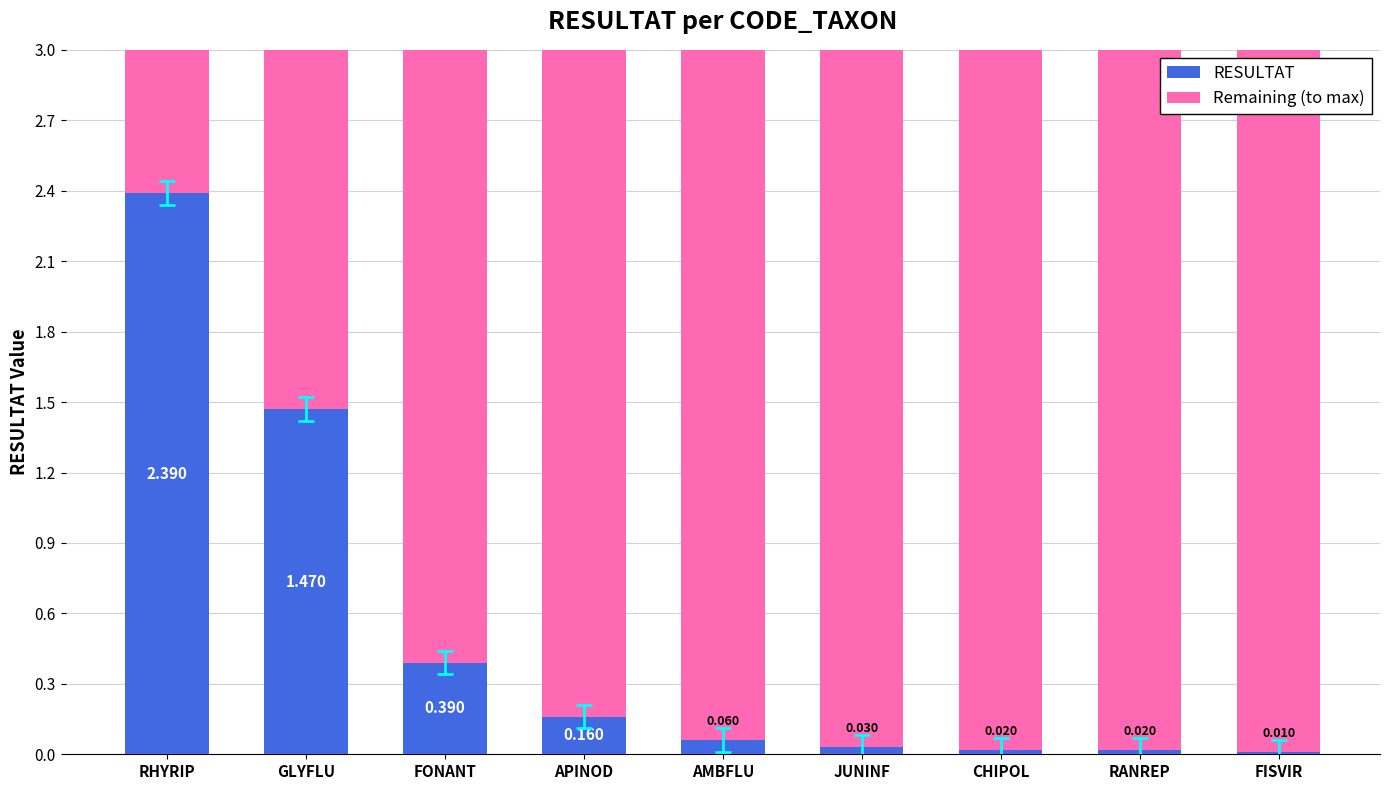

How many bars are there in total?

9